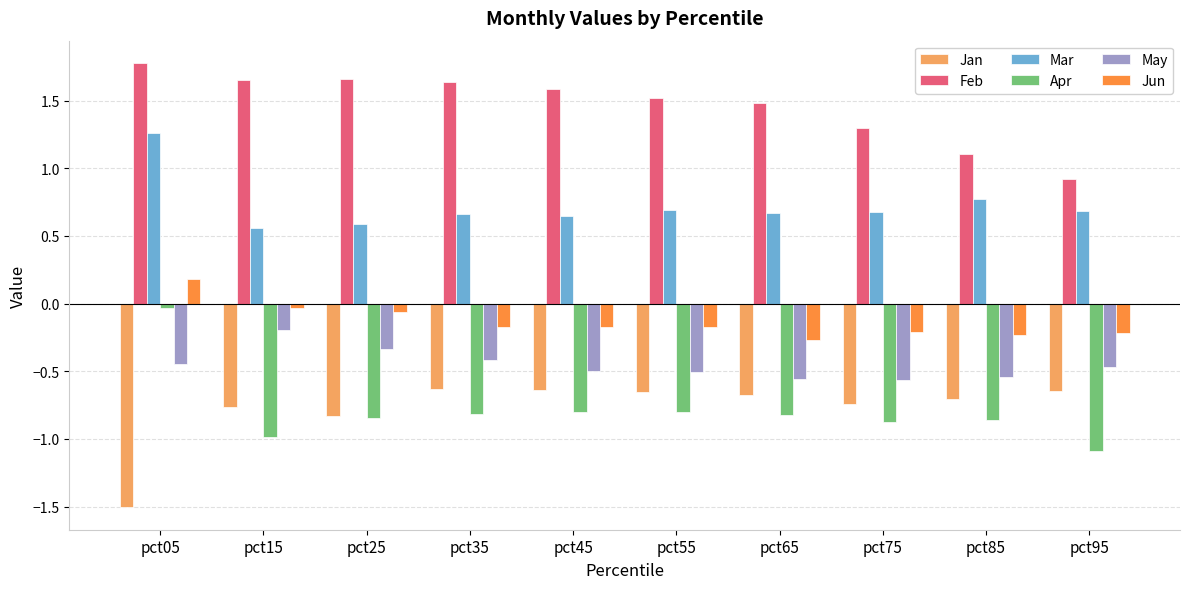

What is the difference between the maximum and minimum values in the Apr series?

1.1